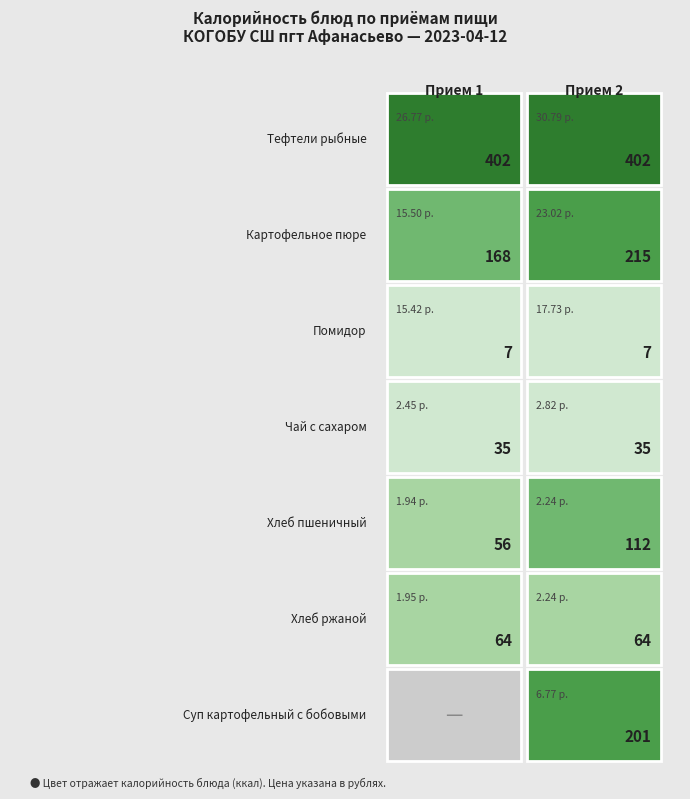

At how many categories does at least one series exceed 374?

2